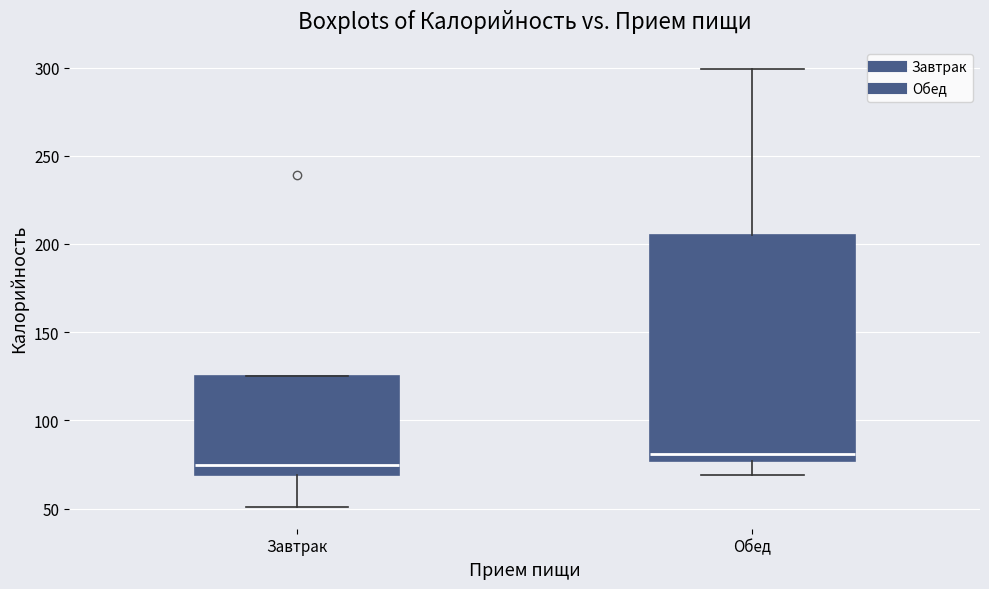

Where does the upper whisker of the box for Обед end on the y-axis? The values are not printed on the chart, so give them approximately, as read against the axis.

300